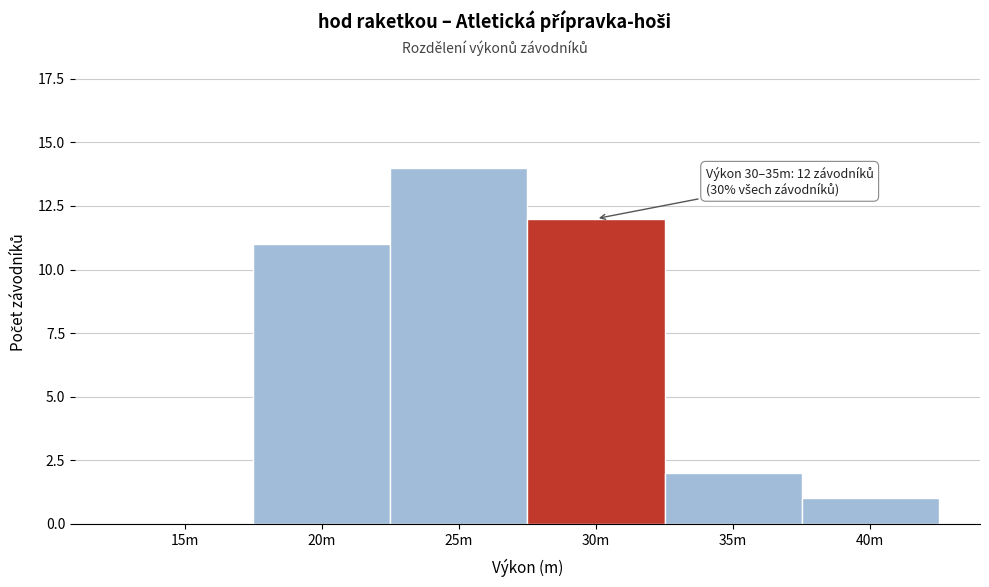

Reading left to right, extract all data points from this chart.

15m=0	20m=11	25m=14	30m=12	35m=2	40m=1